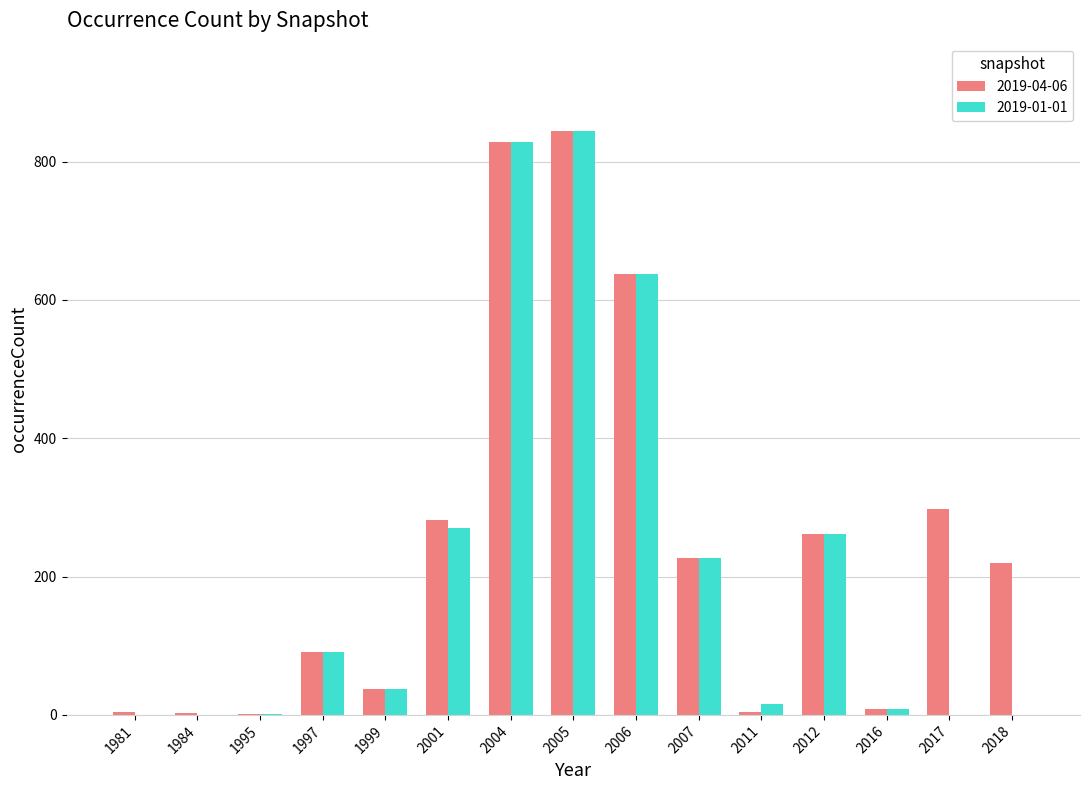

Which series has the widest spread of values?

2019-01-01